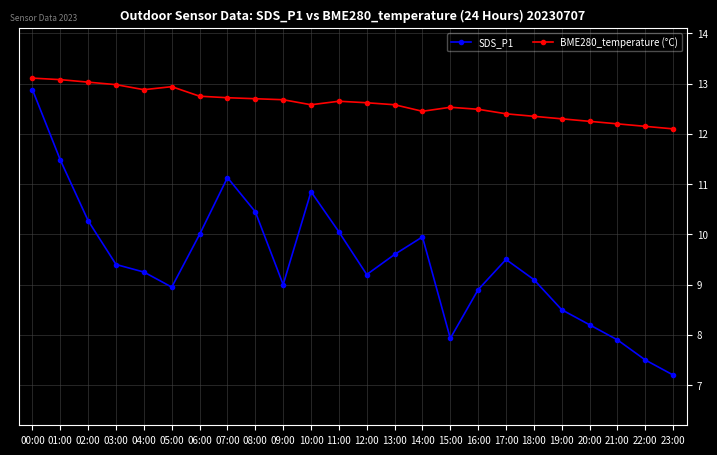

Rank the series by their maximum value, from highest to lowest.

BME280_temperature (°C), SDS_P1